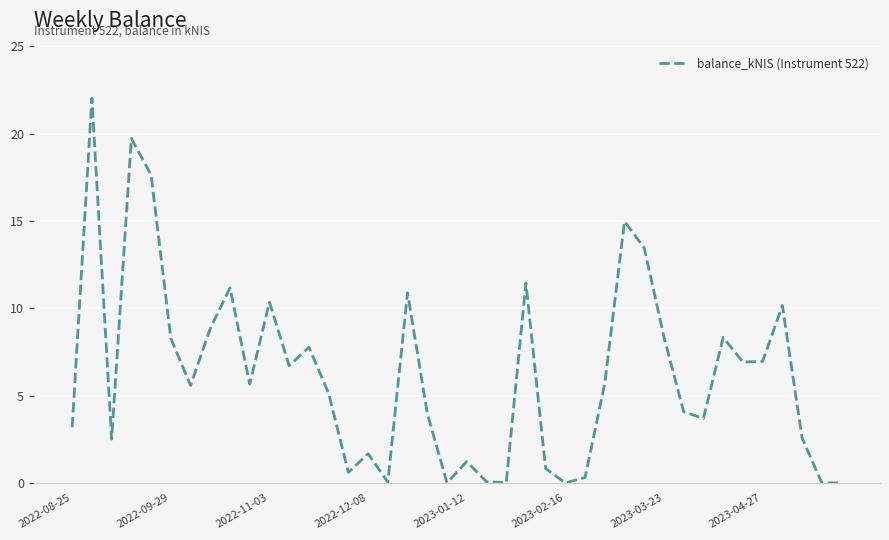

What is the difference between the maximum and minimum values?

22.0